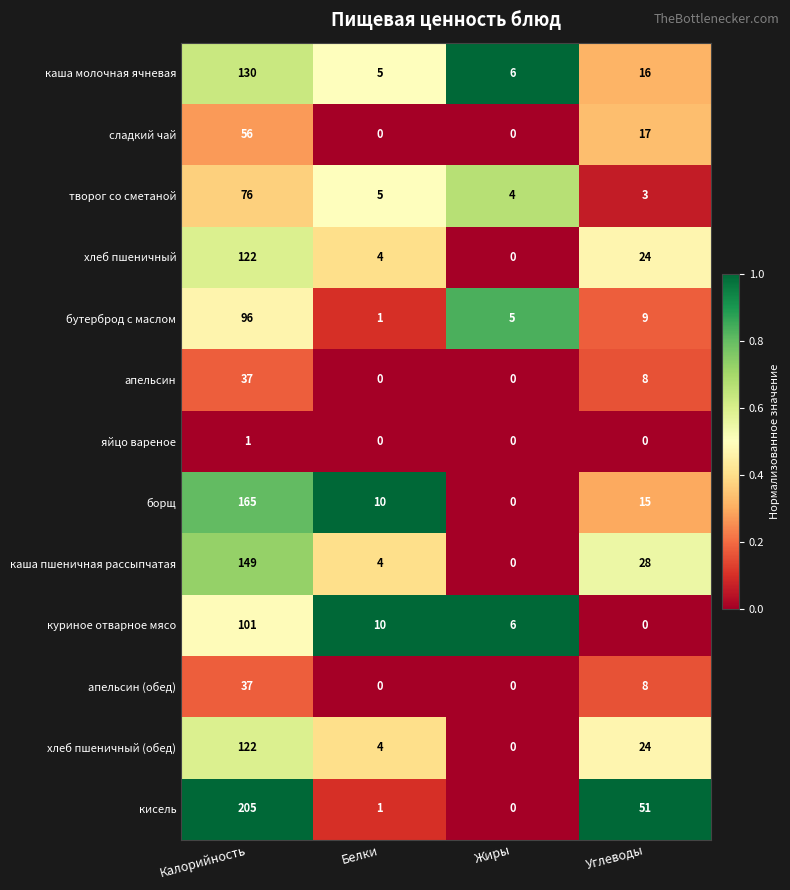

Count the number of data series in this chart.

13